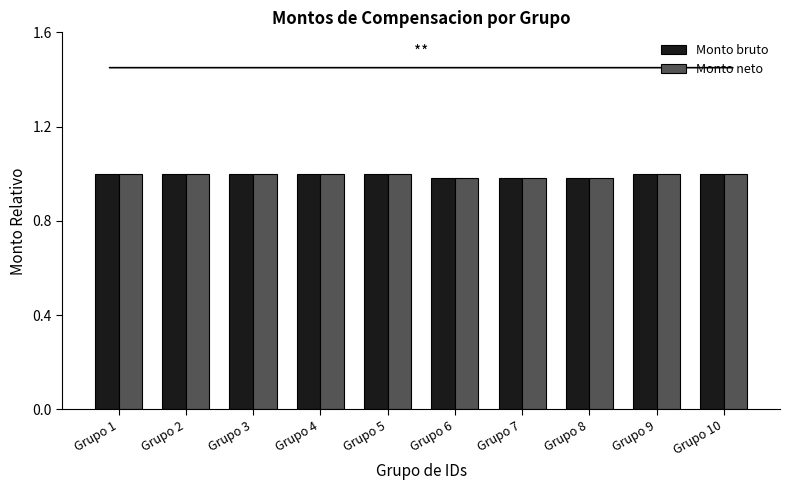

What are all the series names shown in the legend?

Monto bruto, Monto neto